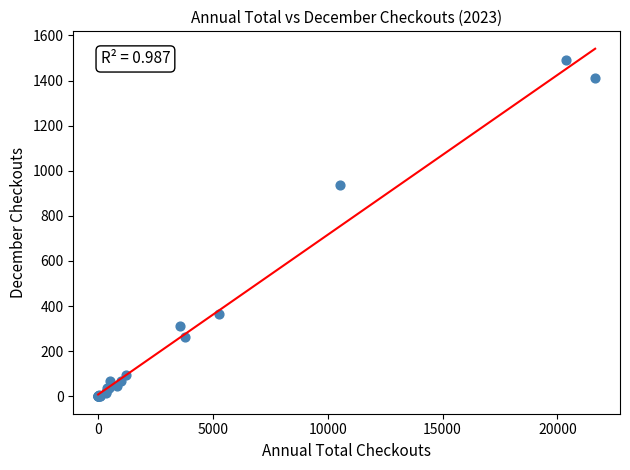

What Y value in the scatter plot is closest to 746?

935